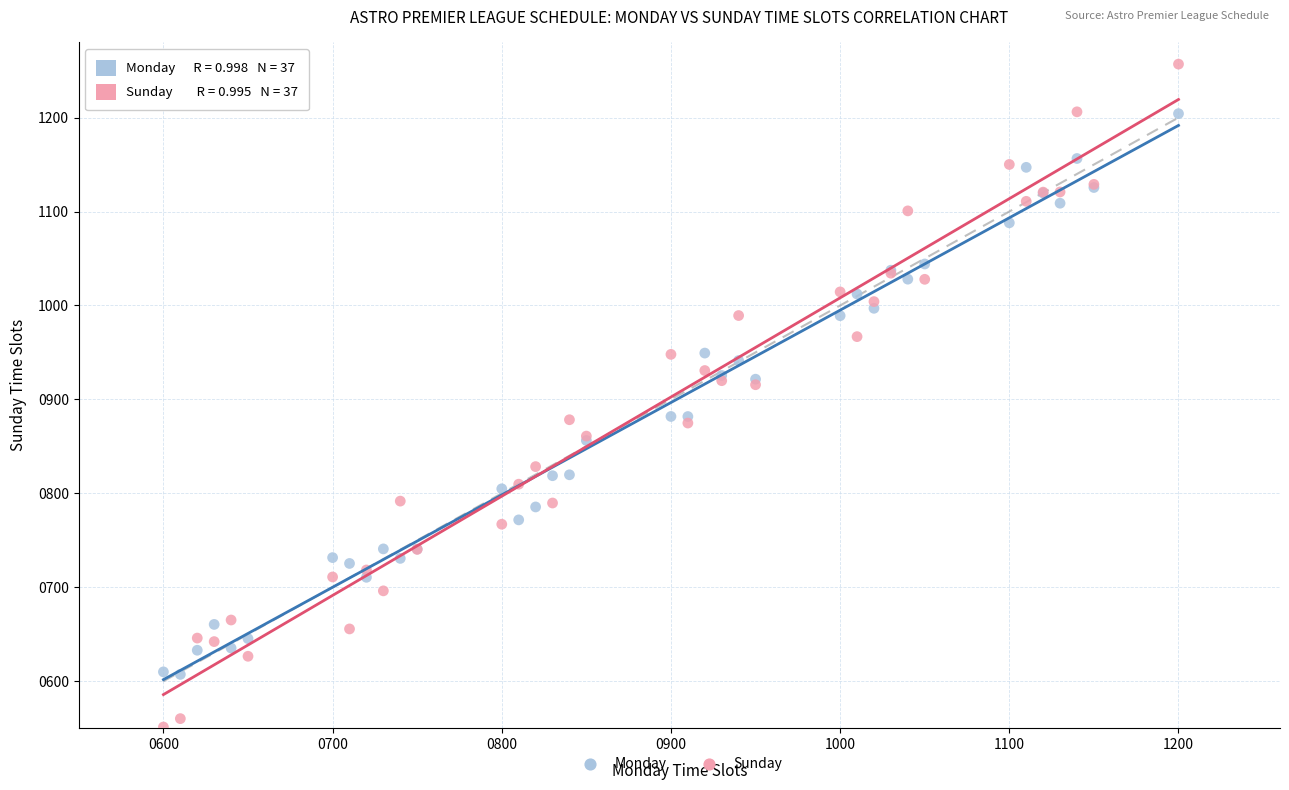

What is the X range (max minus min) for the scatter plot?

600.0